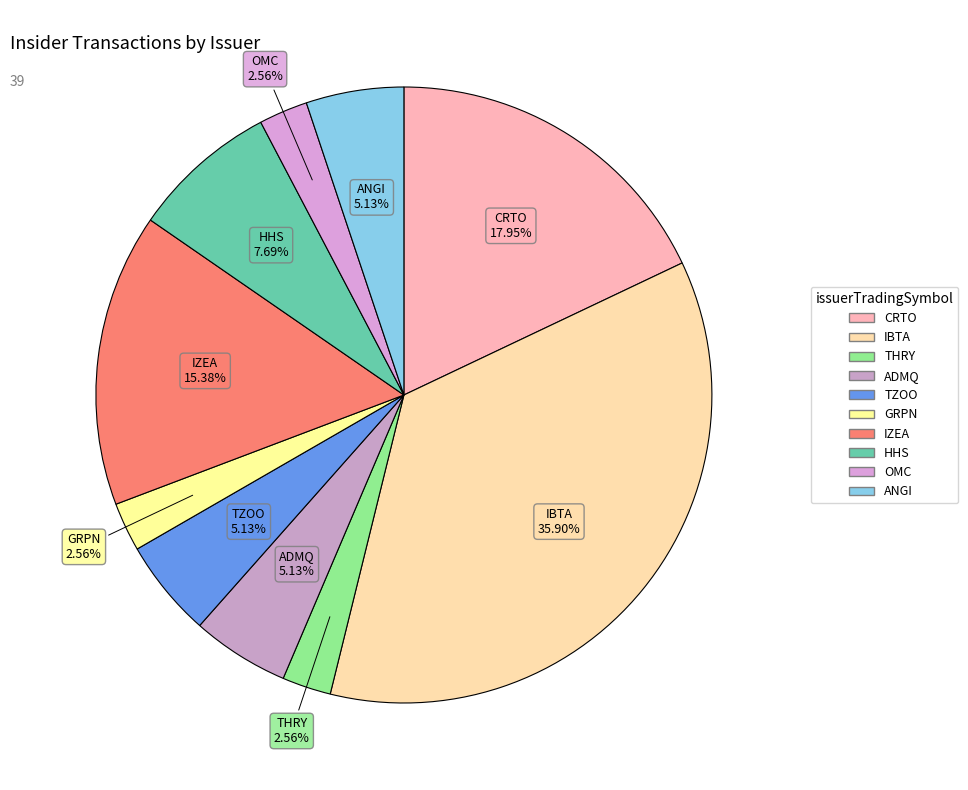

The IBTA slice represents 36% of the pie. True or false?

True